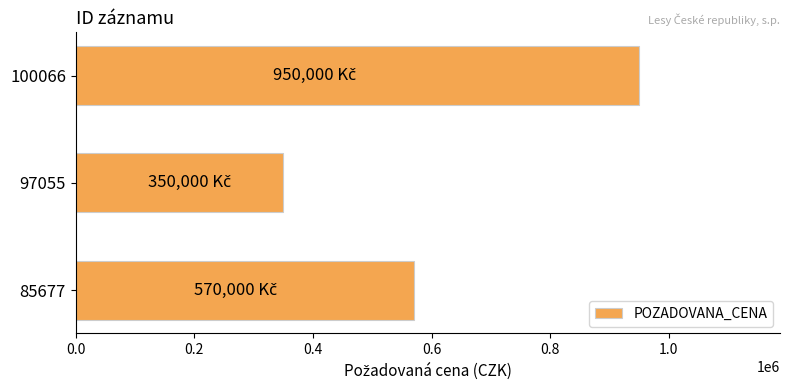

Reading top to bottom, transcribe all the data shown in this chart.

100066=950000	97055=350000	85677=570000